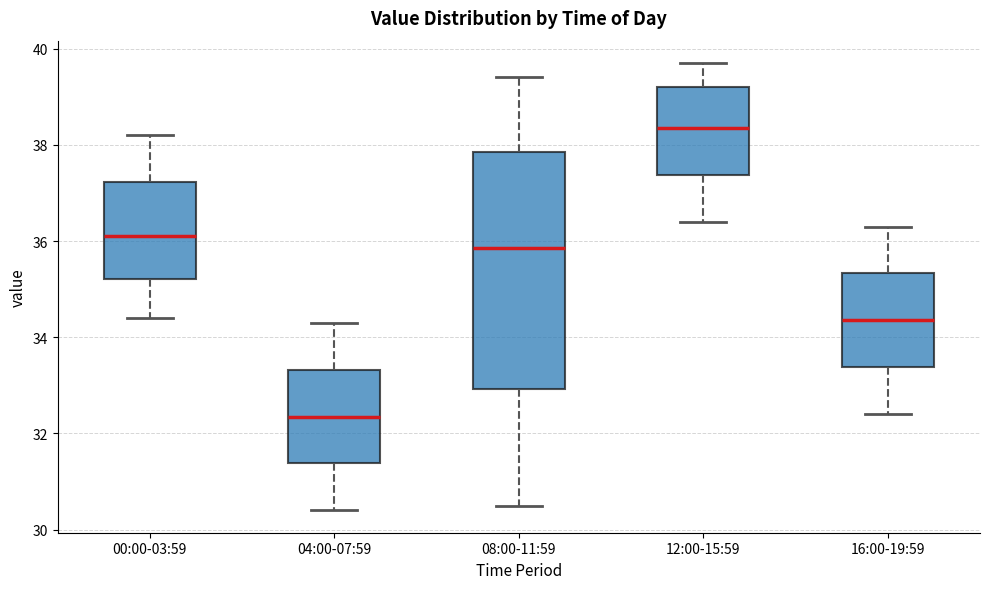

Comparing the boxes themselves (not the whiskers), which one is the tallest?

08:00-11:59